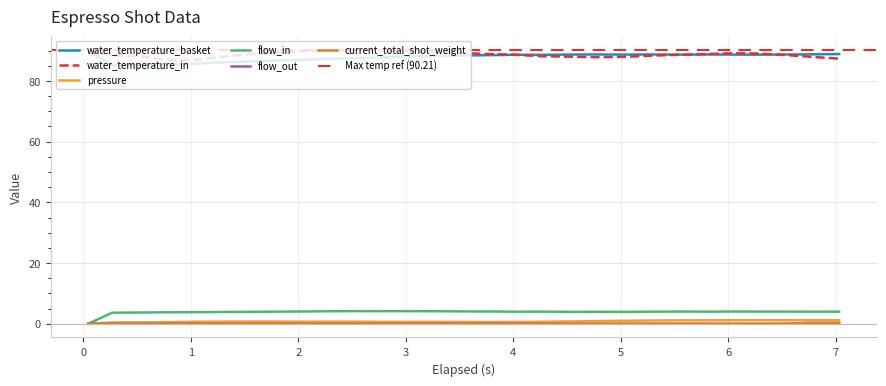

What is the difference between the second highest and second lowest values in the water_temperature_in series?

3.2